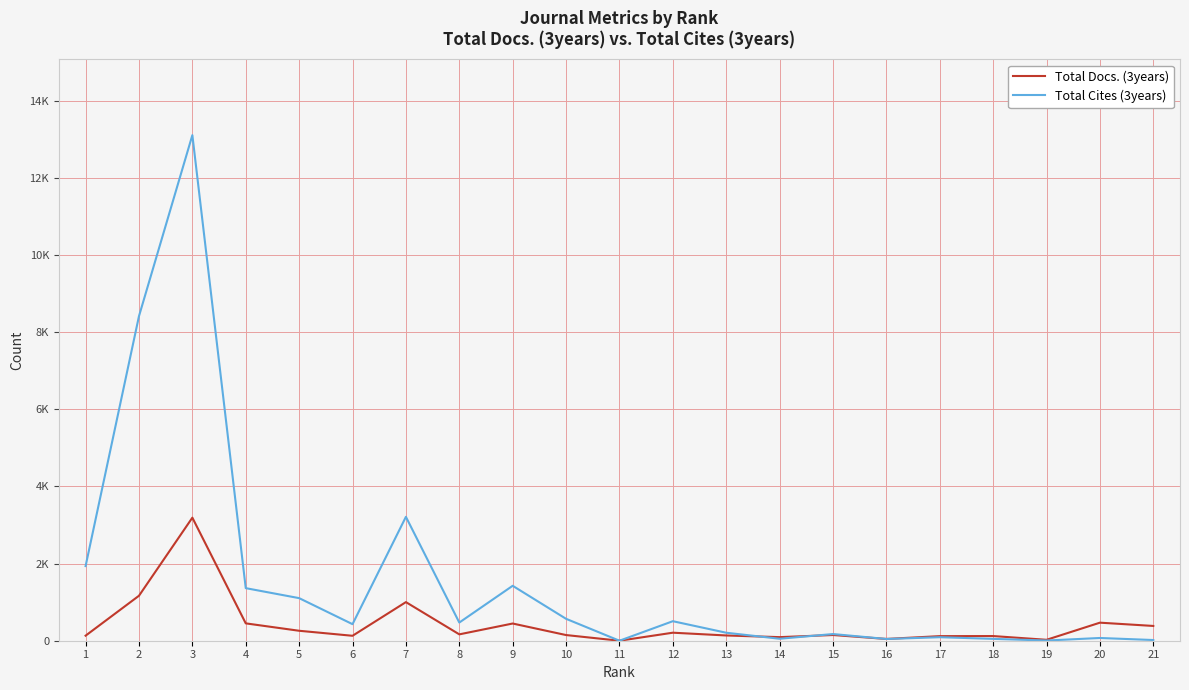

What are all the series names shown in the legend?

Total Docs. (3years), Total Cites (3years)